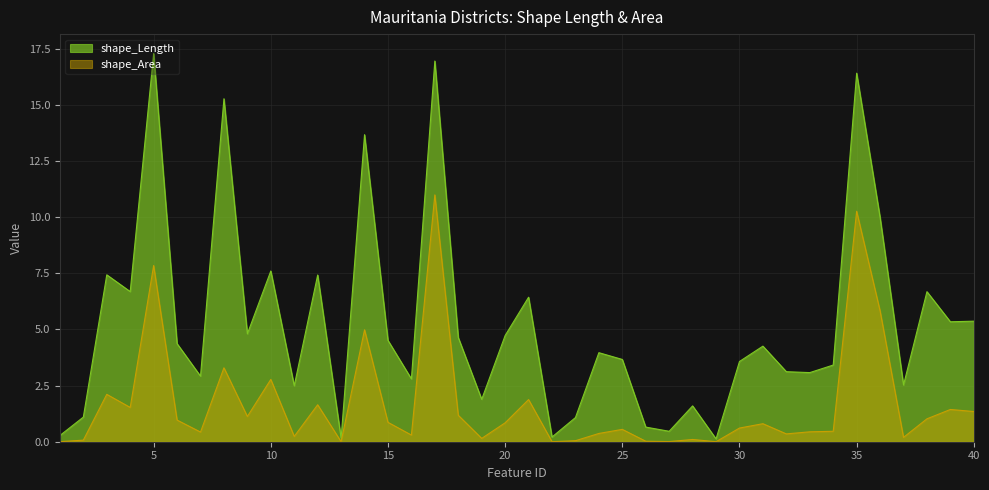

How many lines are shown in the chart?

2